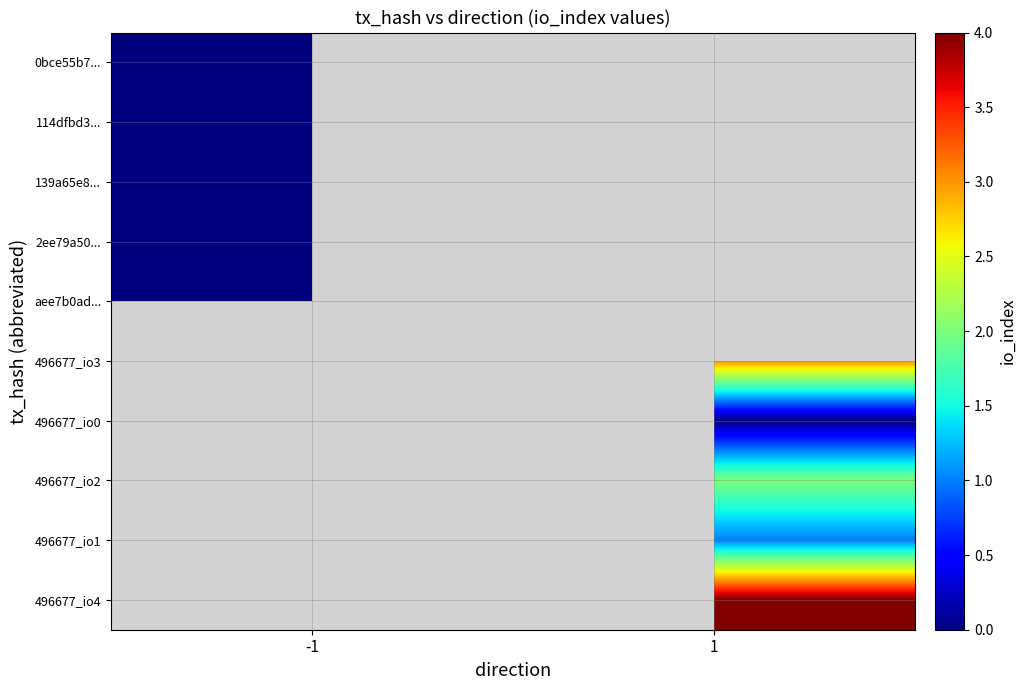

At which category does the chart reach its peak across all series?

1